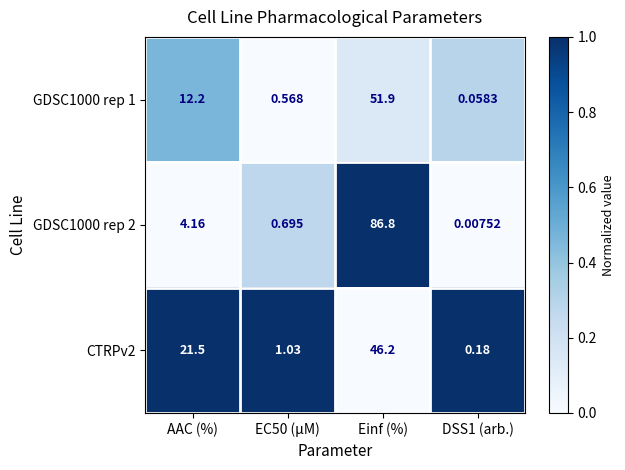

At which category is the sum across all series the highest?

Einf (%)